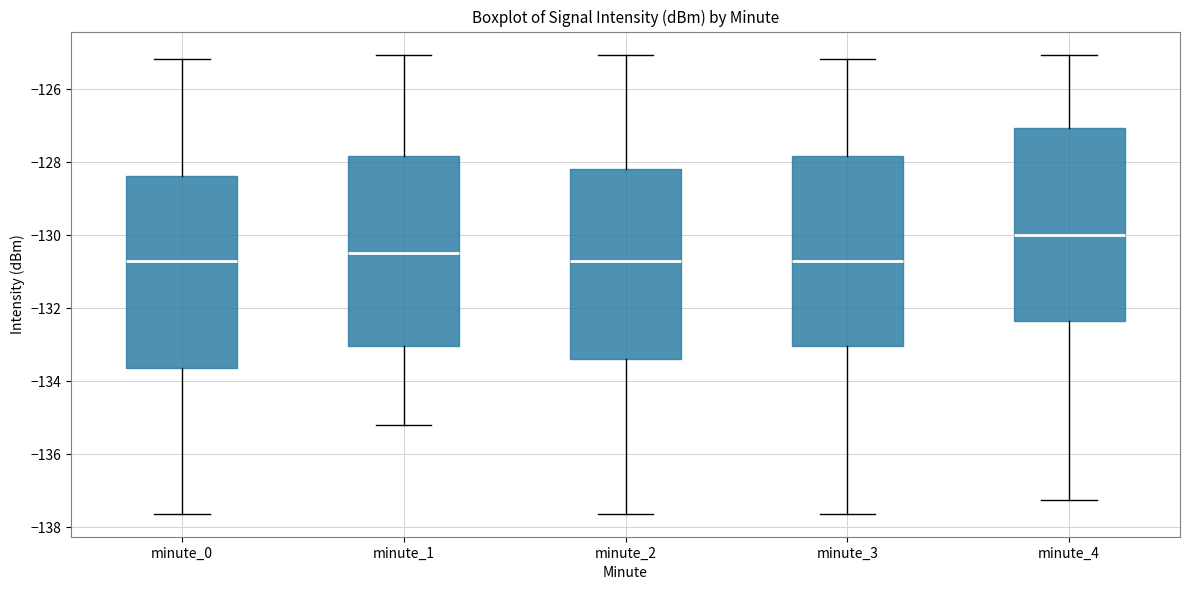

Reading left to right, transcribe this box plot: for each box, give where its median line is, the range the box spans, and where its two whiskers end, as read against the y-axis. The values are not printed on the chart, so give them approximately, as read against the axis.

minute_0: median -130.8, box -133.6 to -128.4, whiskers -137.6 to -125.2
minute_1: median -130.4, box -133.0 to -127.8, whiskers -135.2 to -125.0
minute_2: median -130.8, box -133.4 to -128.2, whiskers -137.6 to -125.0
minute_3: median -130.8, box -133.0 to -127.8, whiskers -137.6 to -125.2
minute_4: median -130.0, box -132.4 to -127.0, whiskers -137.2 to -125.0